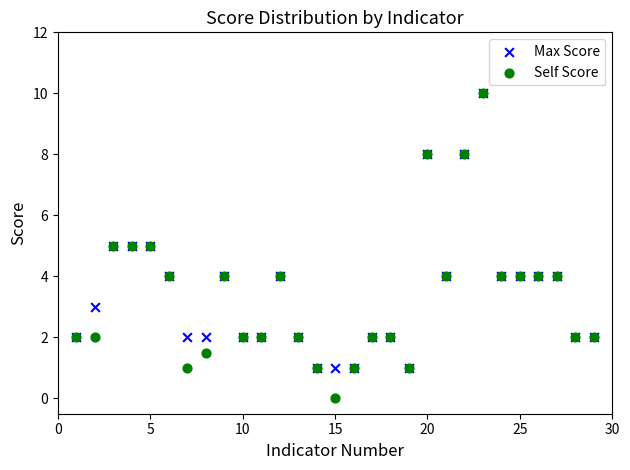

Which series reaches the minimum Y coordinate?

Self Score